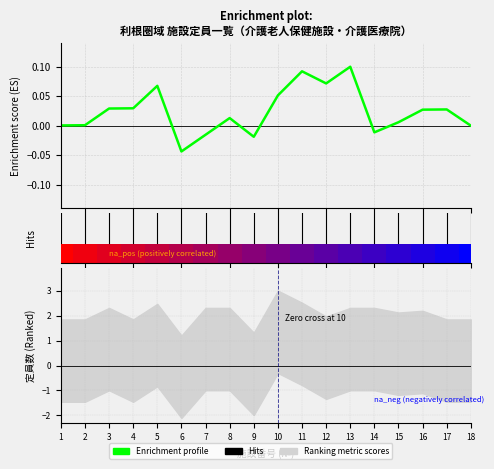

List the labels in order of value, largest first.

13, 11, 12, 5, 10, 4, 3, 17, 16, 8, 15, 2, 1, 18, 14, 7, 9, 6